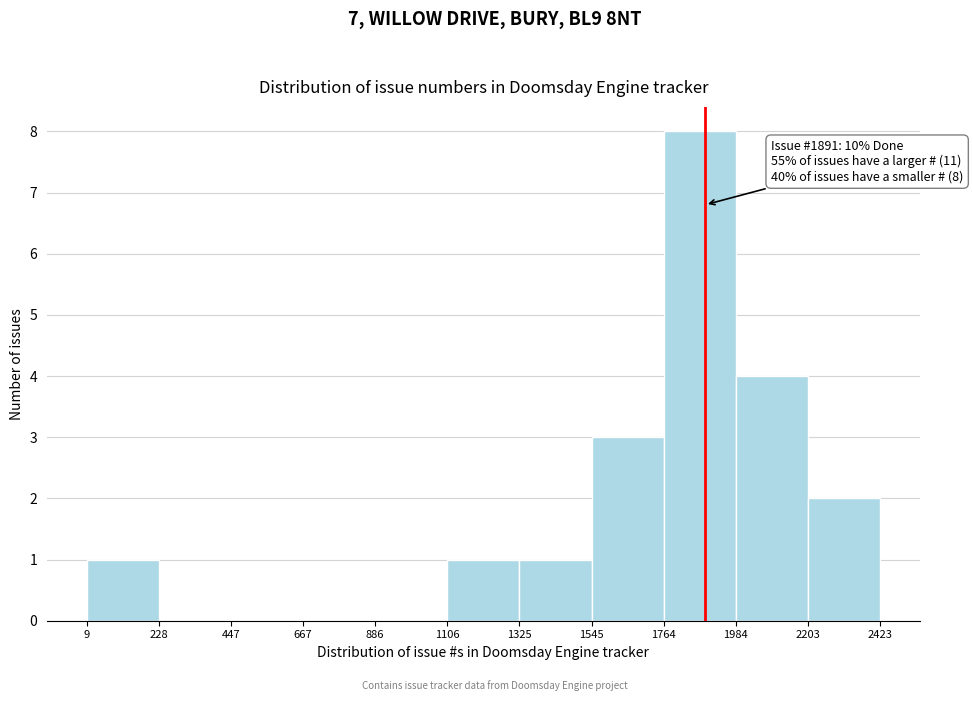

Over which range of the x-axis is the bar tallest?

1764 to 1984